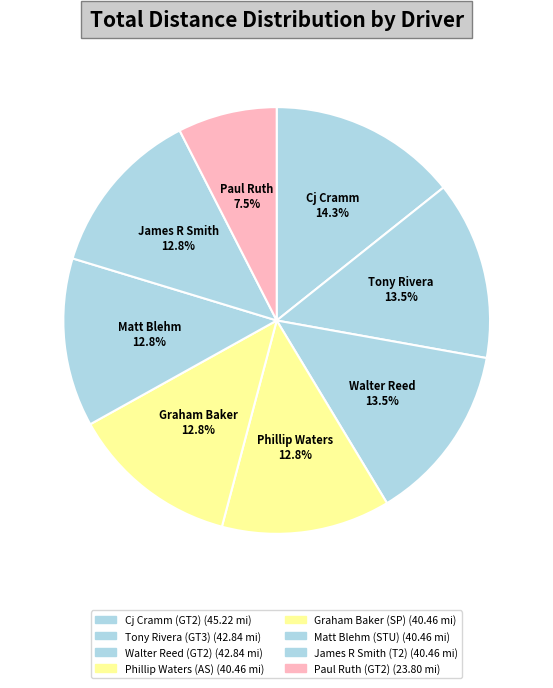

To the nearest percent, what is the average slice percentage?

12%